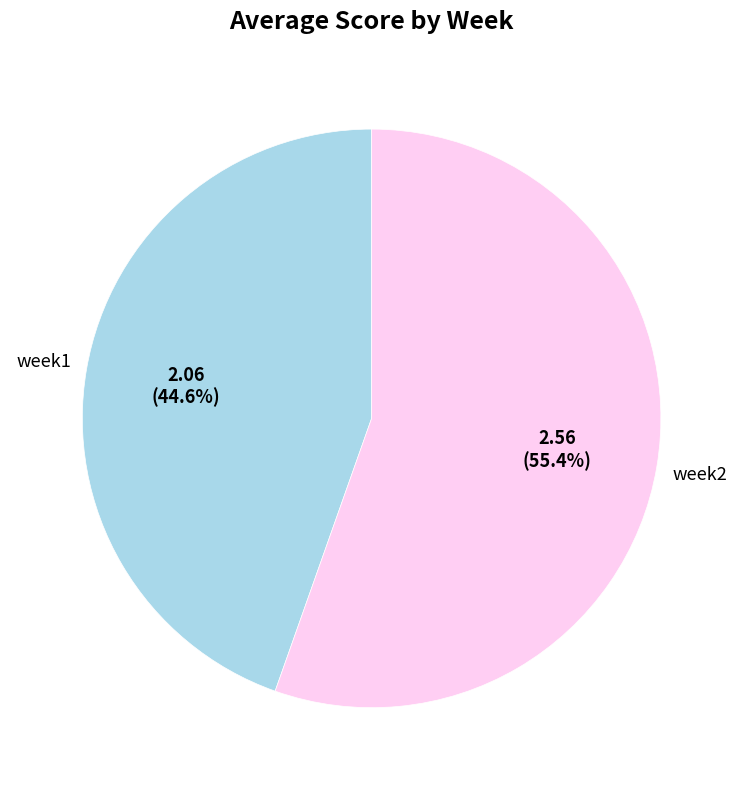

How many slices are in this pie chart?

2